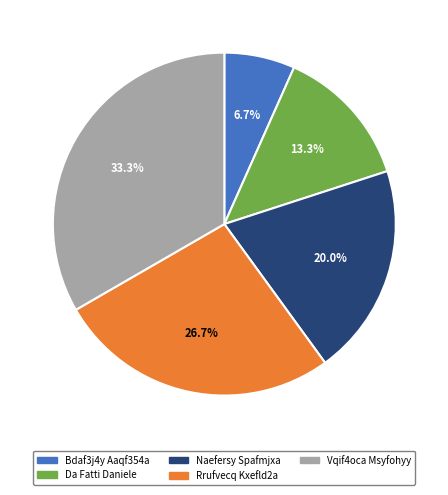

What percentage is NOT represented by Vqif4oca Msyfohyy?

66.7%